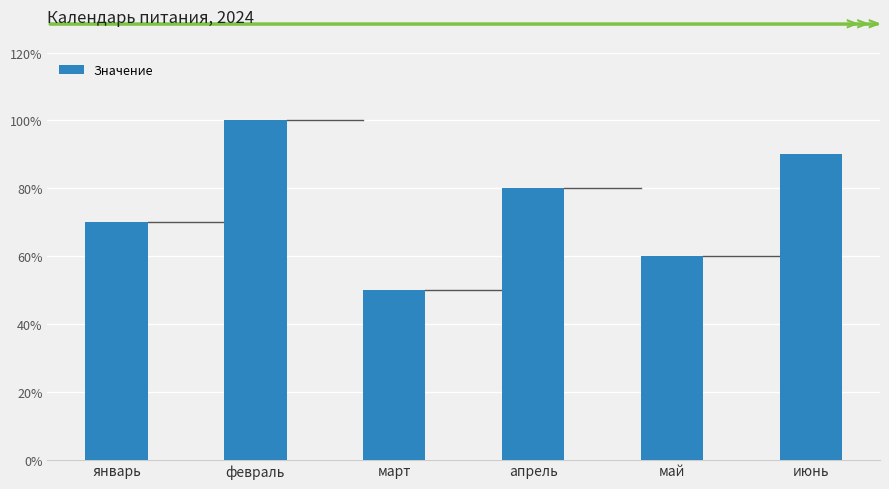

Reading right to left, what are all the values shown in this chart?

июнь=9	май=6	апрель=8	март=5	февраль=10	январь=7